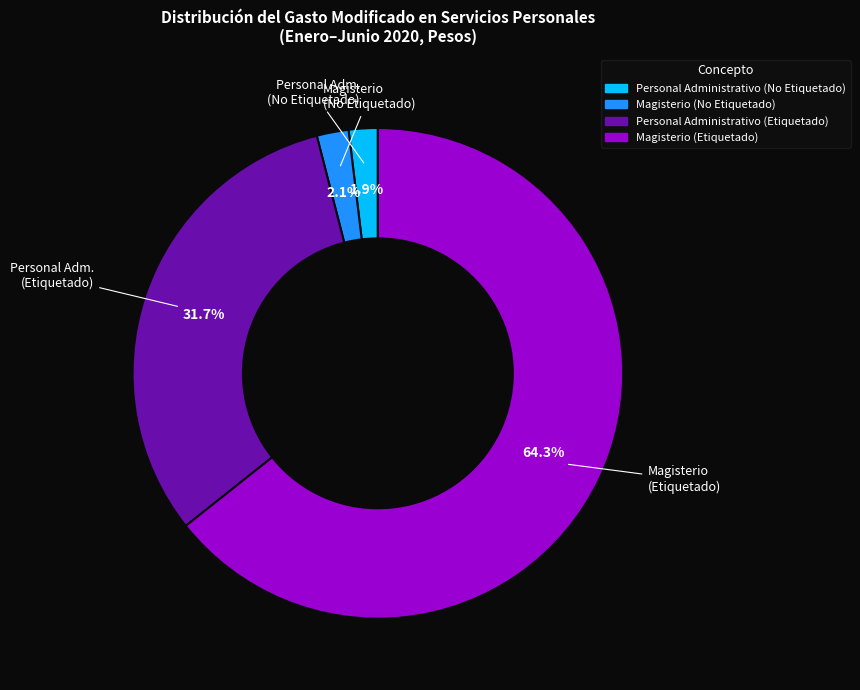

Between Personal Administrativo (Etiquetado) and Magisterio (Etiquetado), which is larger?

Magisterio (Etiquetado)